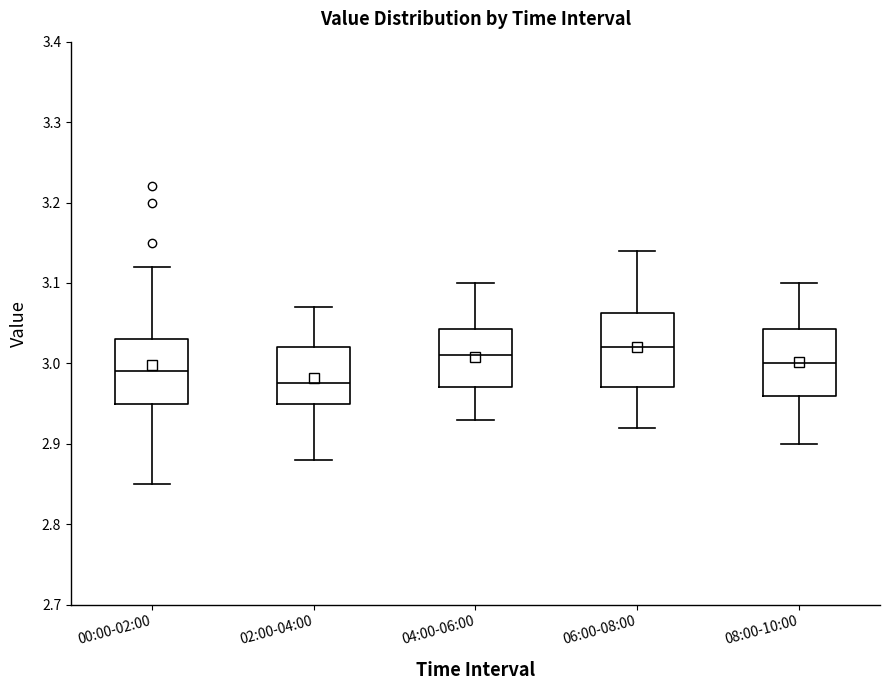

Where is the lower edge of the box for 06:00-08:00 on the y-axis? The values are not printed on the chart, so give them approximately, as read against the axis.

2.97